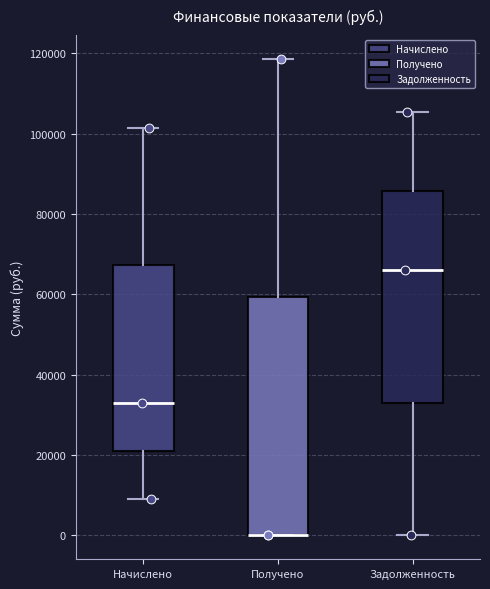

Reading left to right, transcribe this box plot: for each box, give where its median line is, the range the box spans, and where its two whiskers end, as read against the y-axis. The values are not printed on the chart, so give them approximately, as read against the axis.

Начислено: median 32000, box 22000 to 68000, whiskers 10000 to 102000
Получено: median 0 (drawn on the box's lower edge), box 0 to 60000, whiskers 0 to 118000
Задолженность: median 66000, box 32000 to 86000, whiskers 0 to 106000